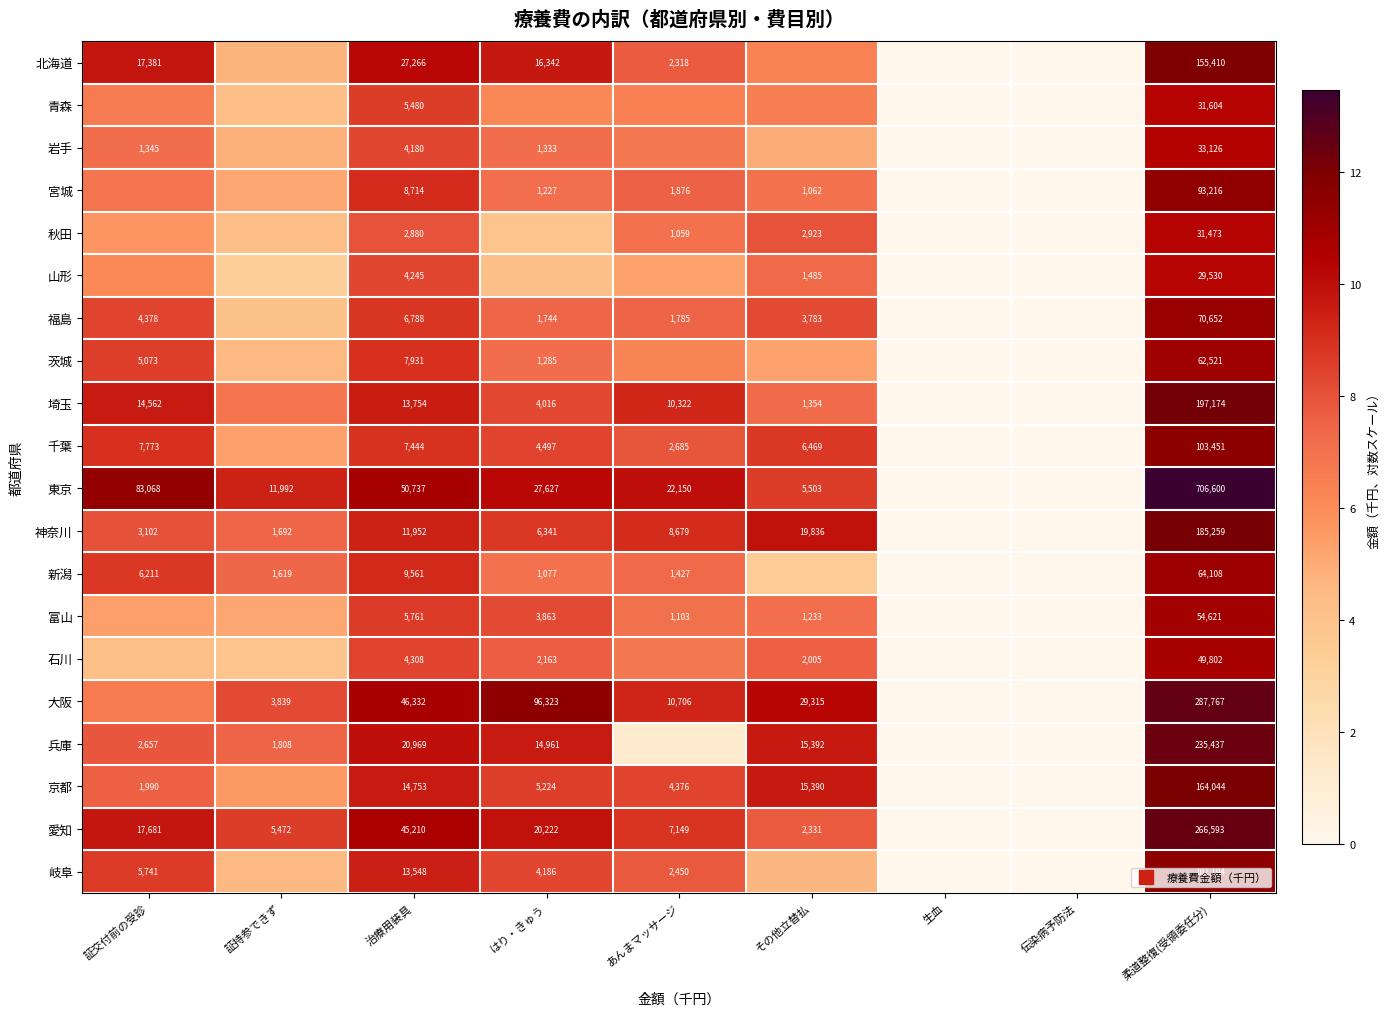

Which series has the widest spread of values?

東京